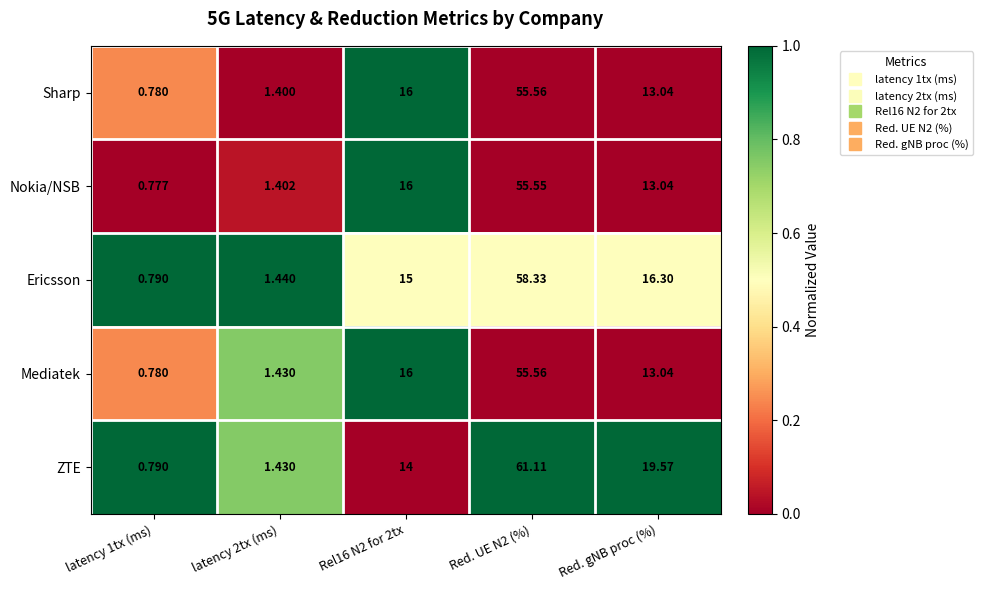

At which label is ZTE closest to 30?

Red. gNB proc (%)